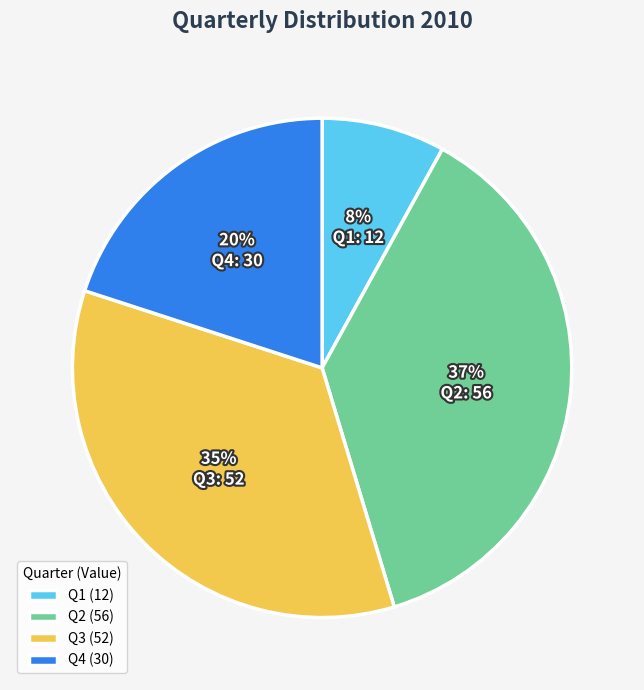

Rank the categories by value from highest to lowest.

Q2, Q3, Q4, Q1